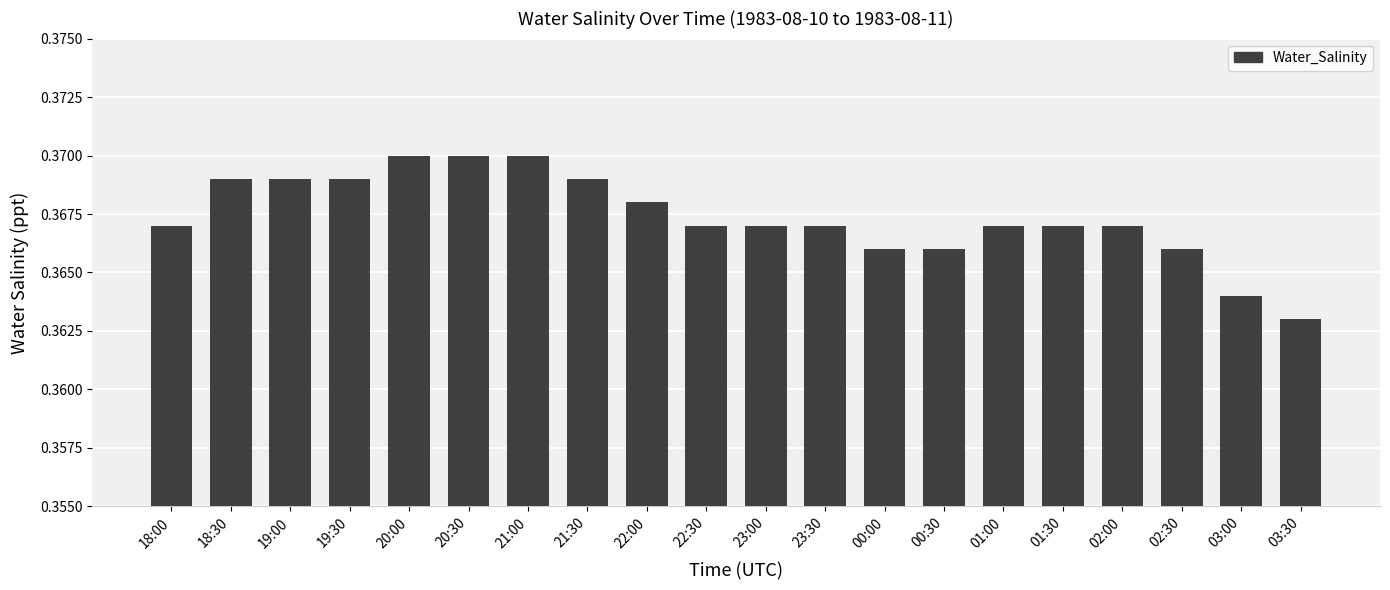

At which label is the value closest to 0?

03:30